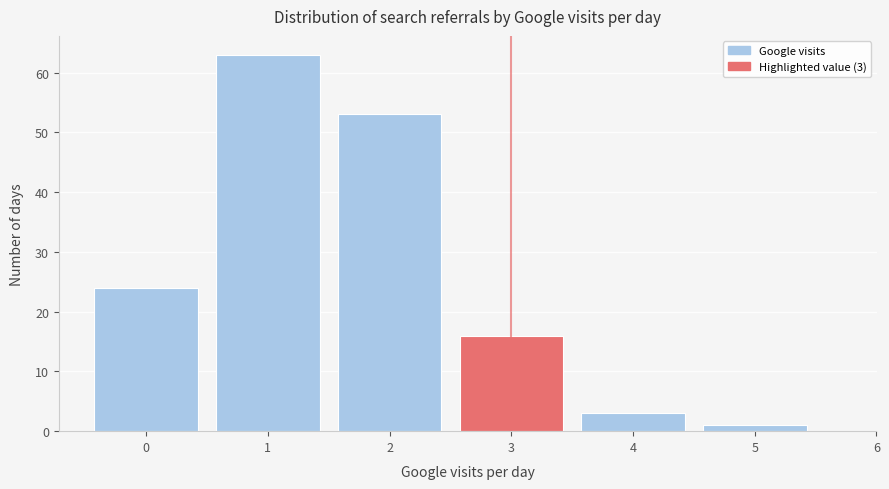

Which range on the x-axis has the tallest bar?

0.5 to 1.5